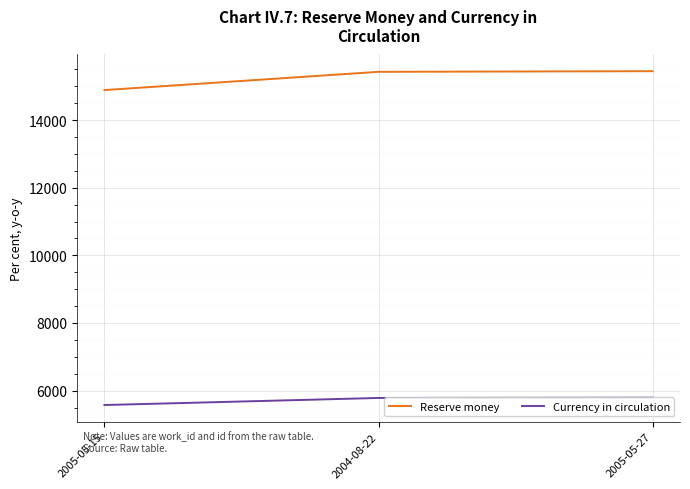

At how many categories does at least one series exceed 13484?

3